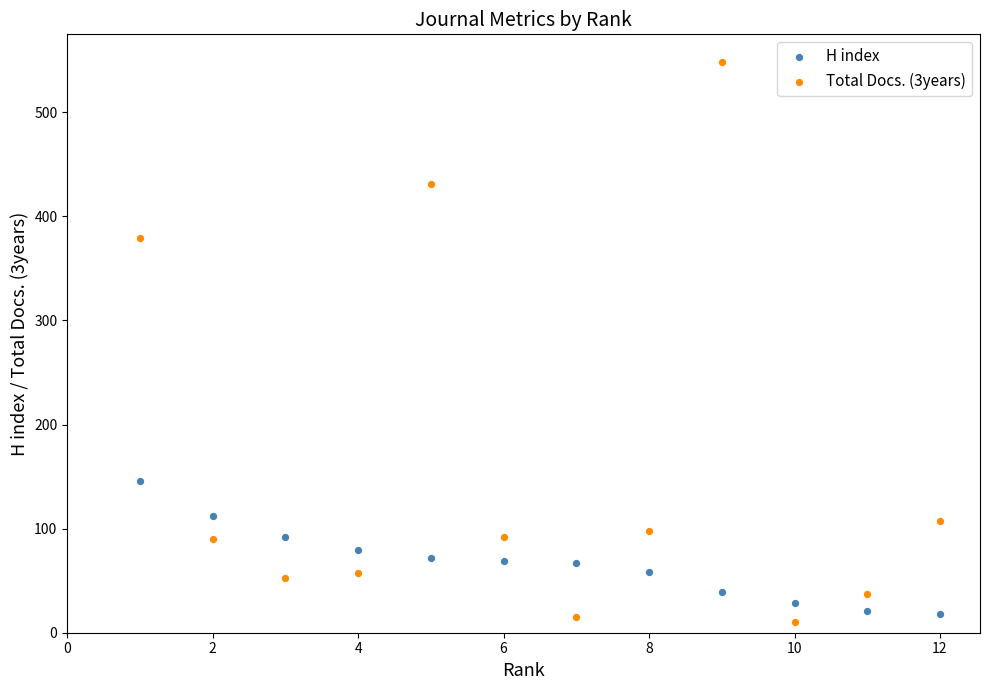

What is the X range (max minus min) for the scatter plot?

11